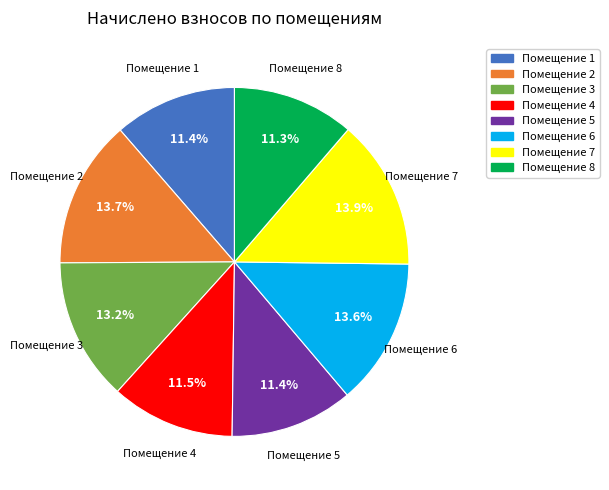

Is Помещение 2 the majority of the pie?

No